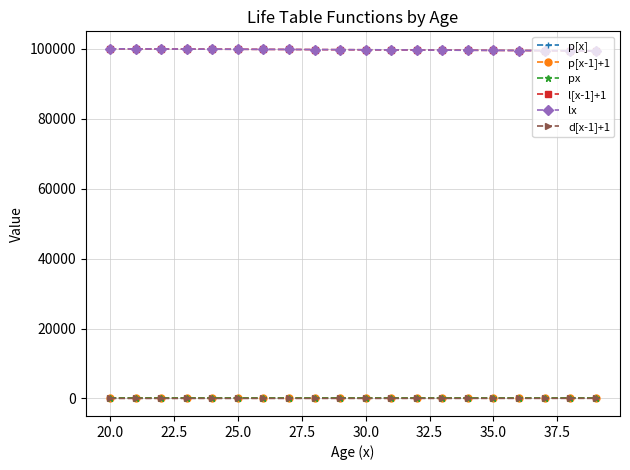

True or false: p[x] and d[x-1]+1 cross at least once.

False